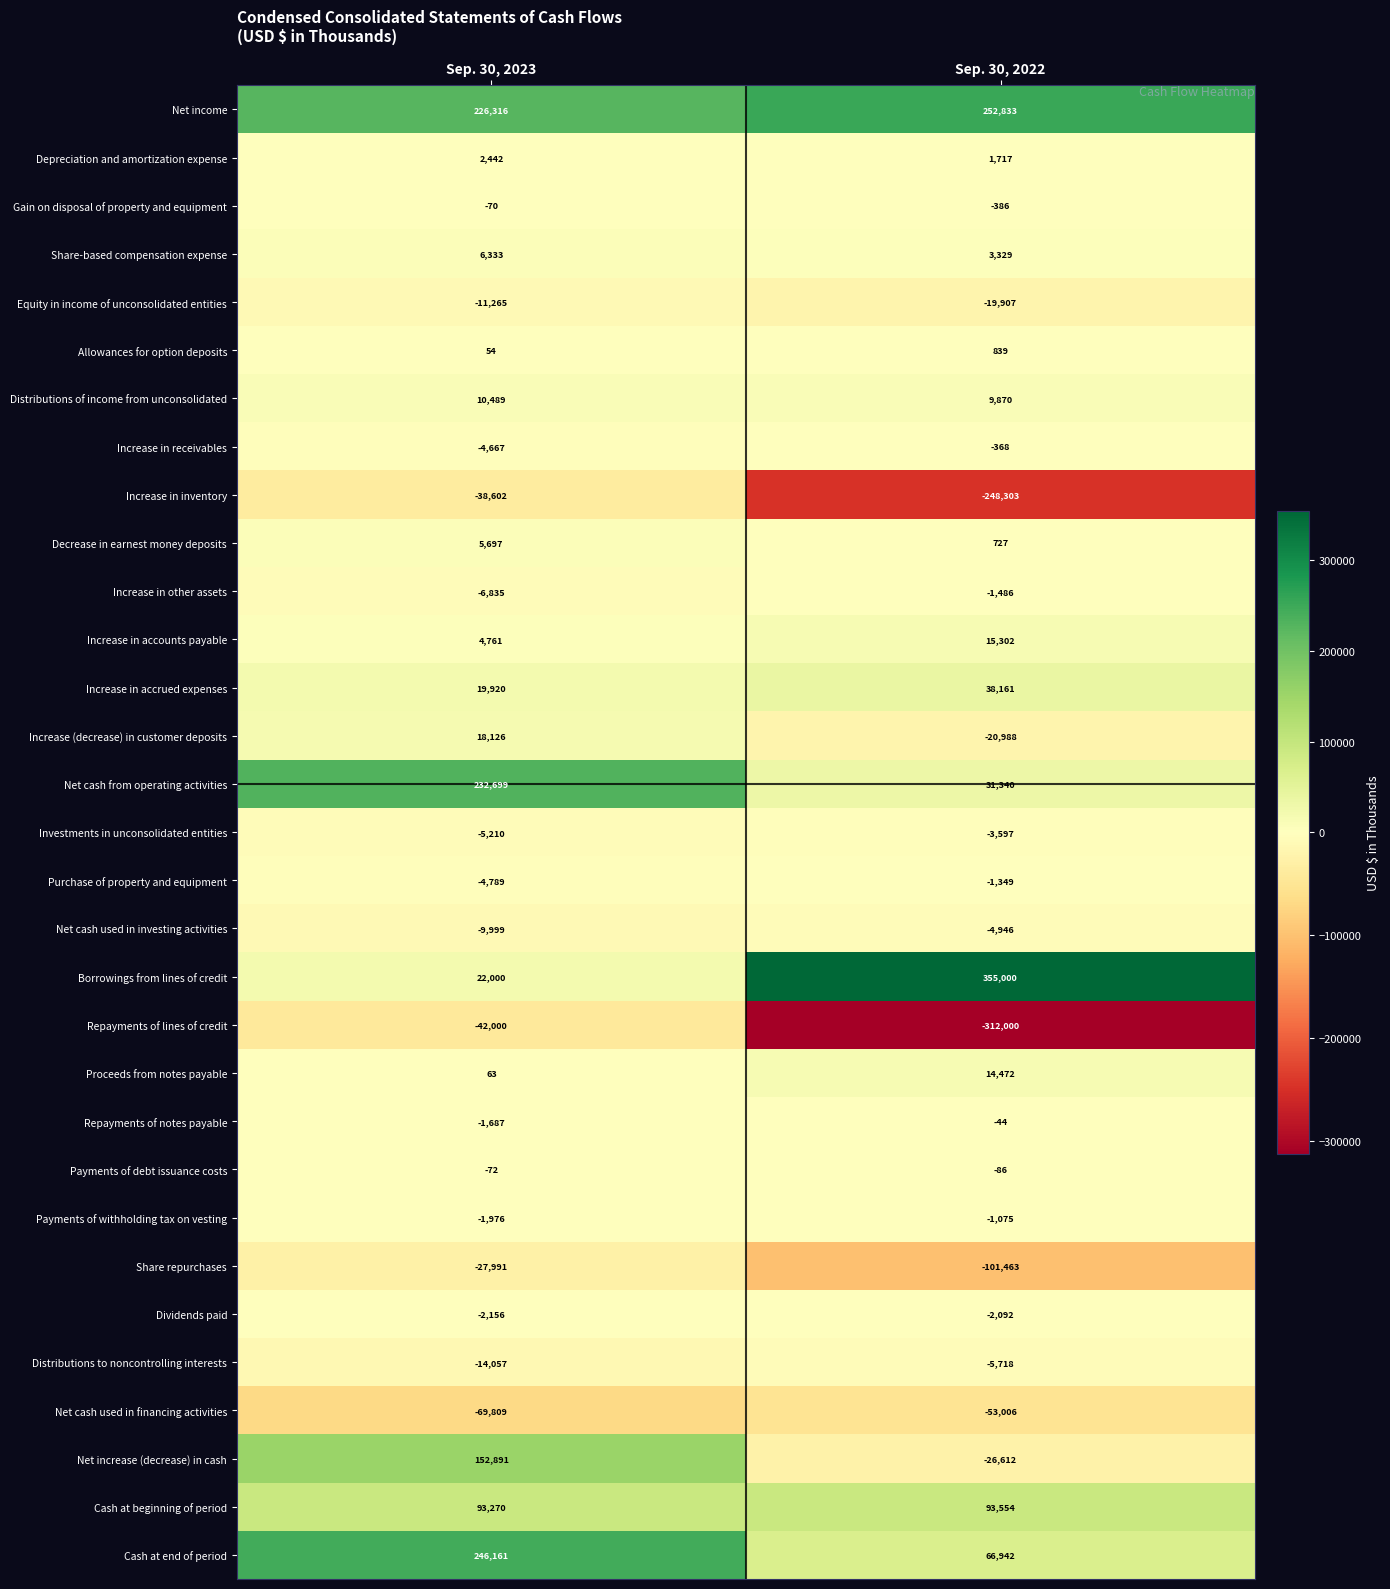

Count the number of data series in this chart.

31